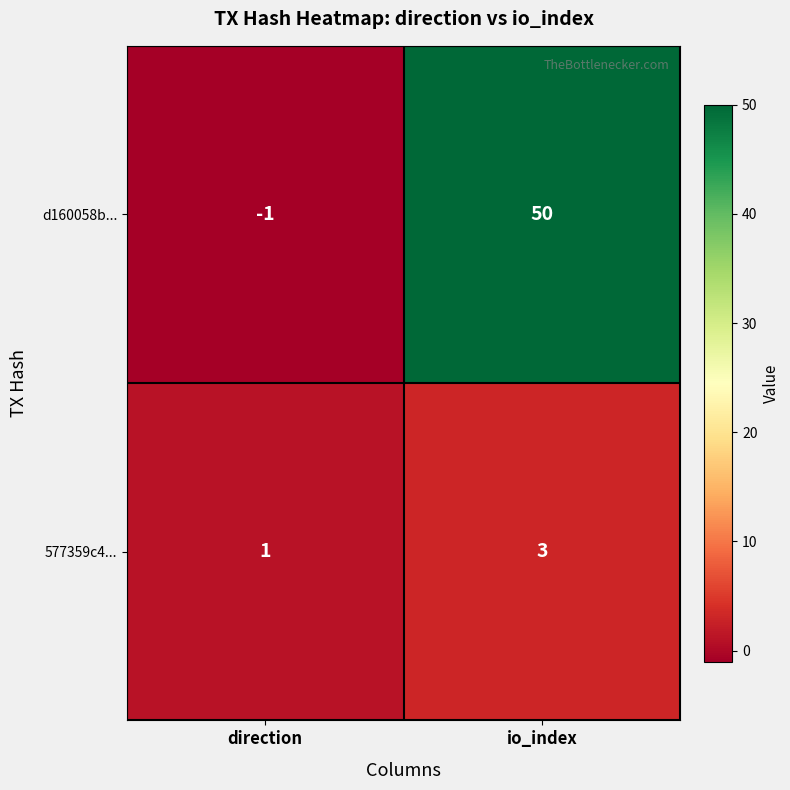

Which series has the largest range (max minus min)?

d160058b...